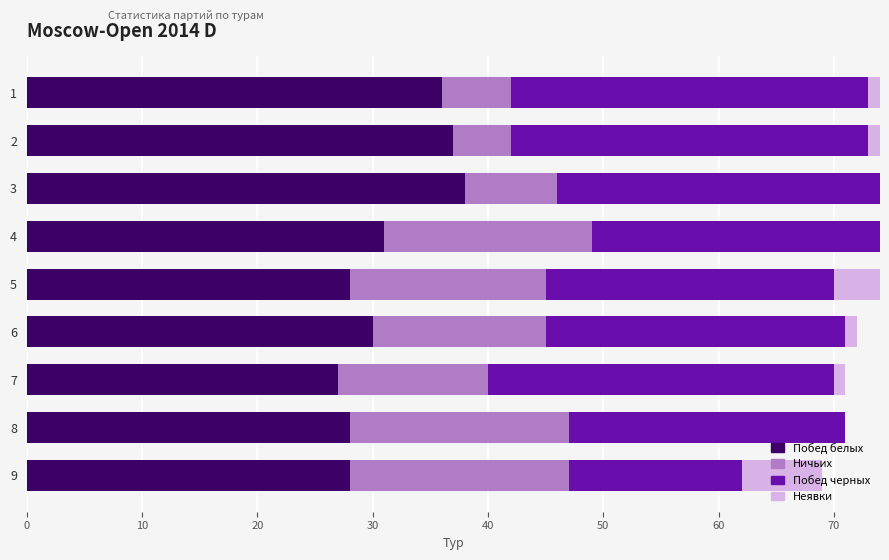

Is it true that Побед белых equals 48 at 6?

False